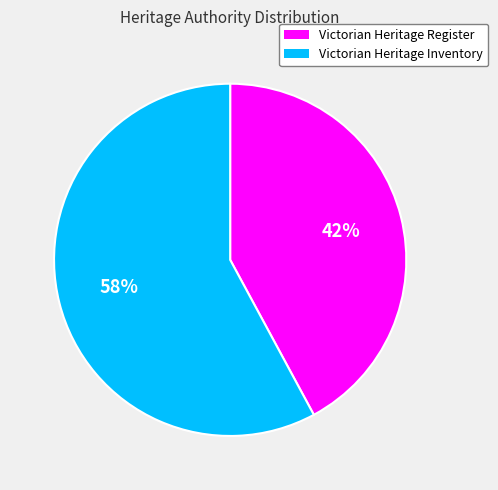

How many slices are in this pie chart?

2